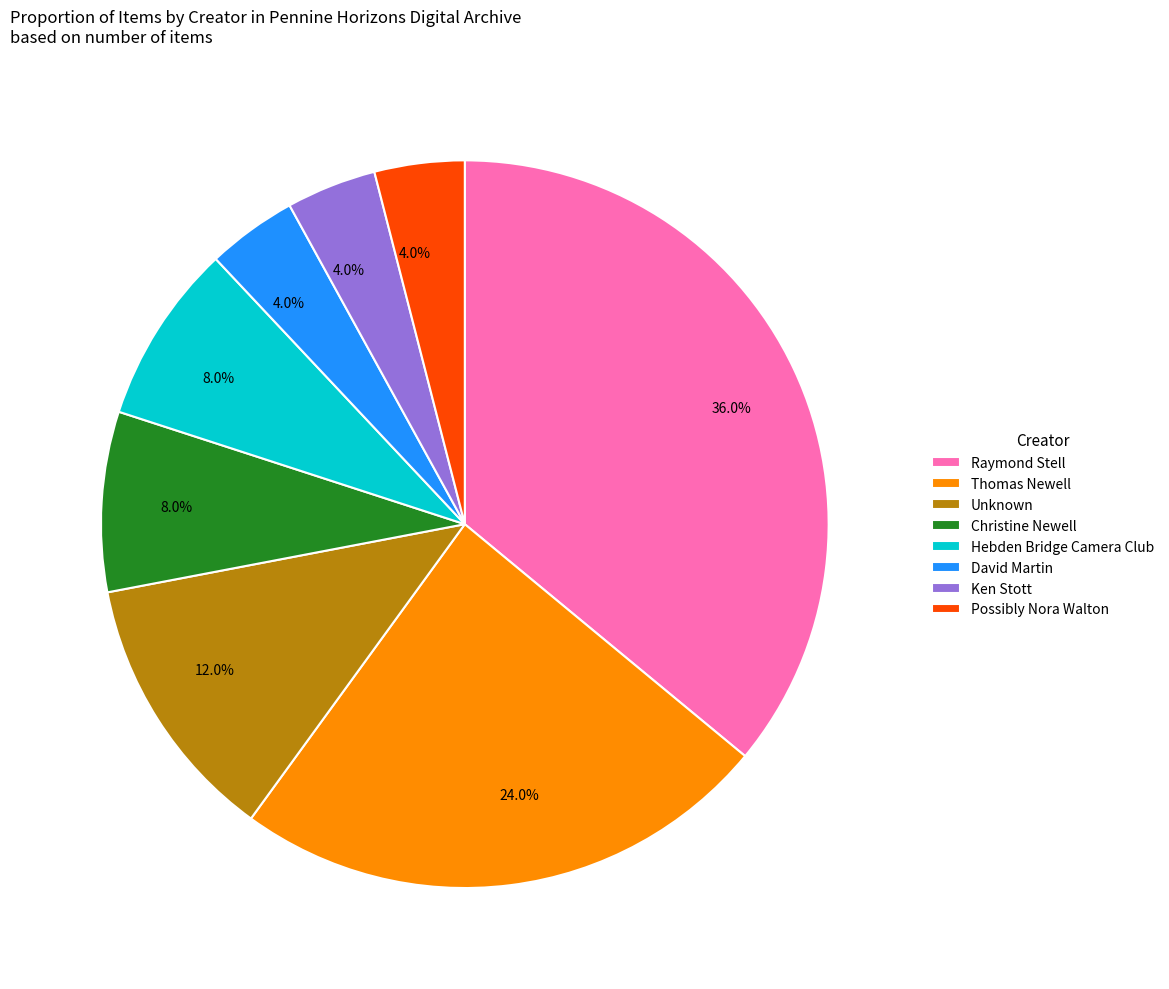

Which category has the biggest portion of the pie?

Raymond Stell